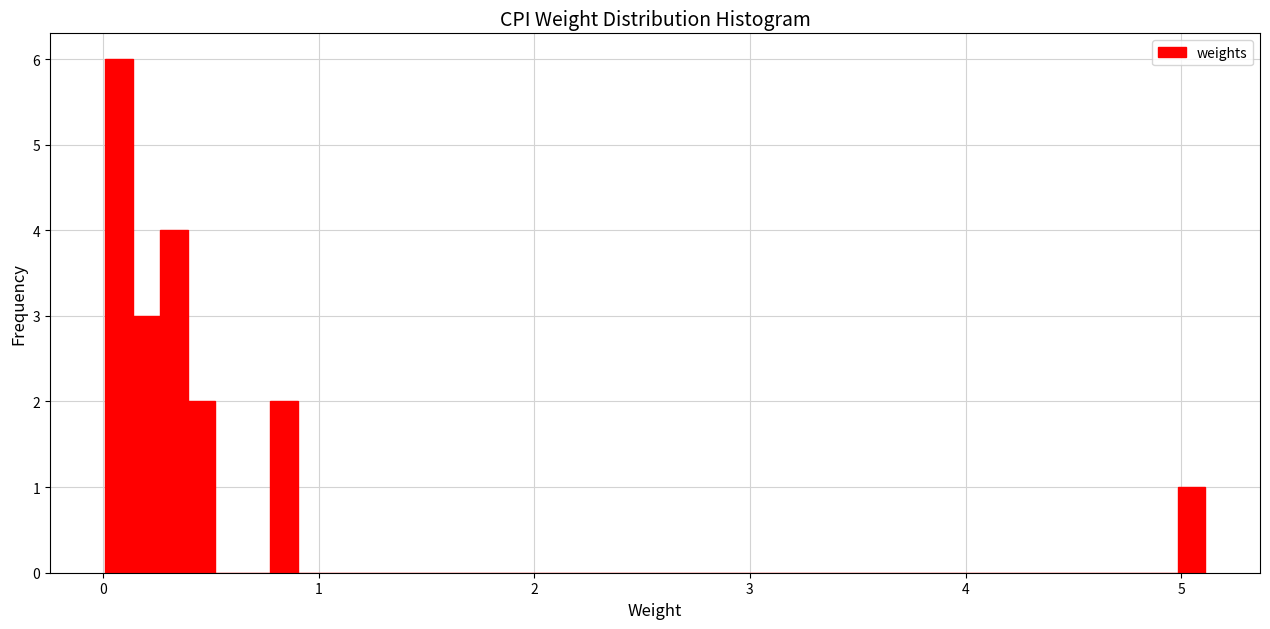

Around what value on the x-axis is the tallest bar? Give the approximate position of its centre, as read against the axis.

0.1